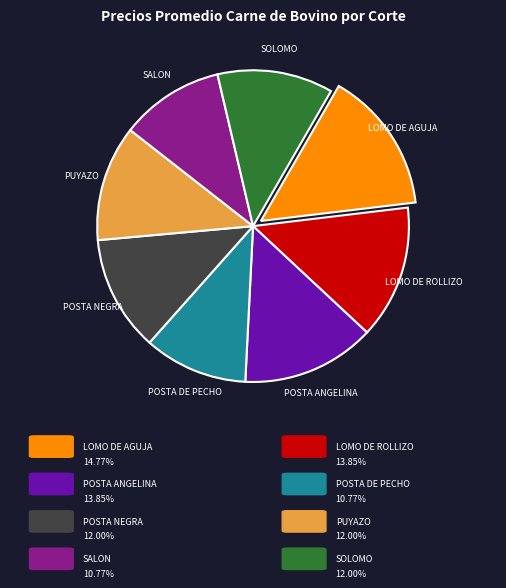

Which category has the biggest portion of the pie?

LOMO DE AGUJA